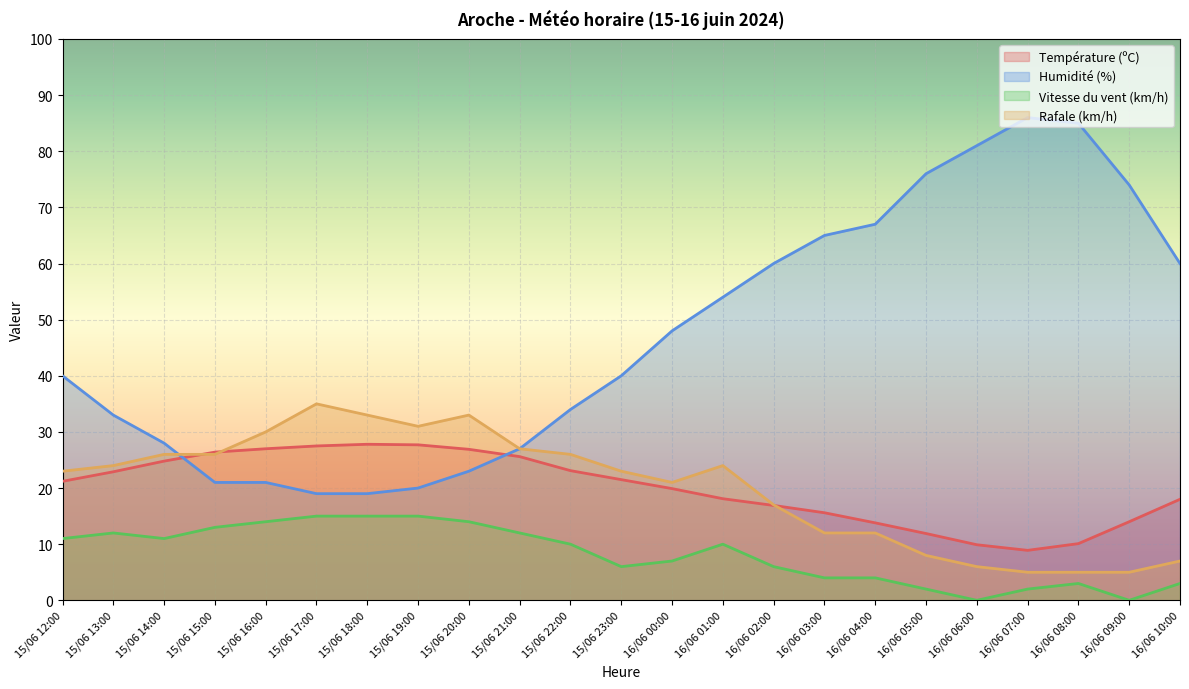

Which series has the largest total across all categories?

Humidité (%)